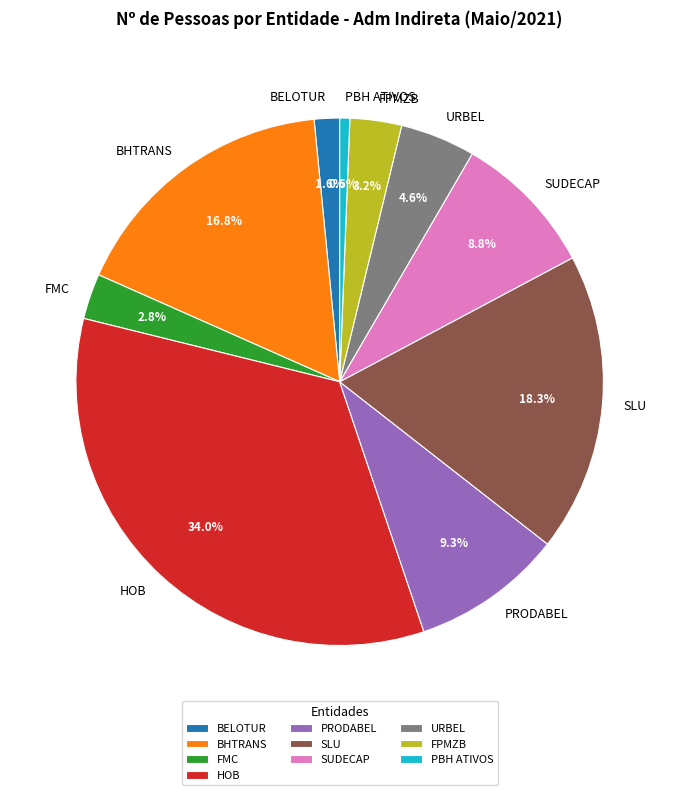

Between FPMZB and PBH ATIVOS, which is larger?

FPMZB